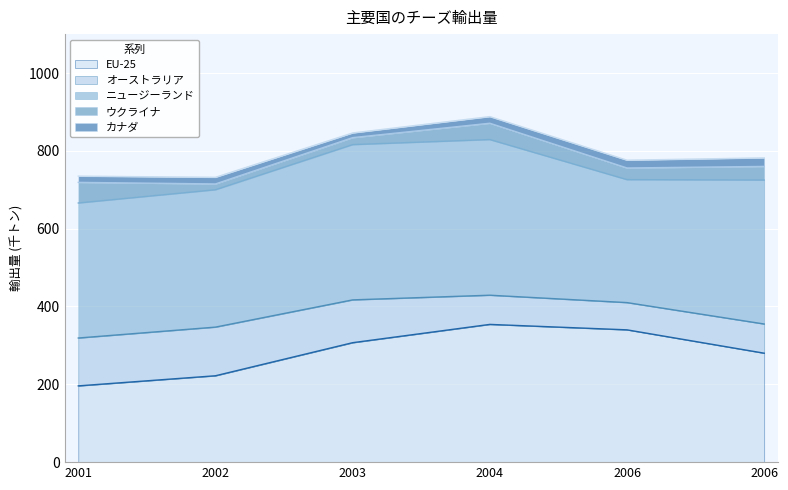

Where is カナダ nearest to the value 17?

2002